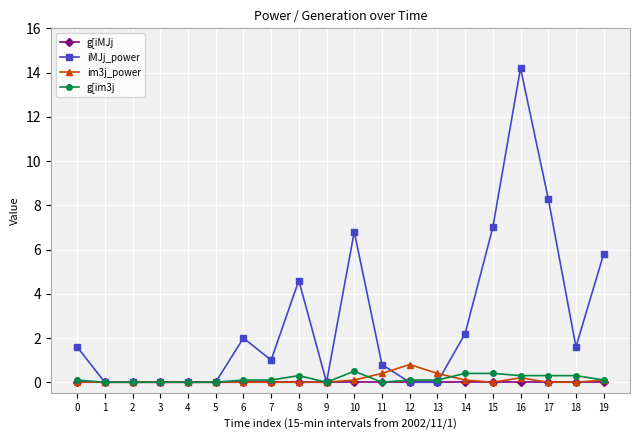

Which label corresponds to the largest value in the chart?

16